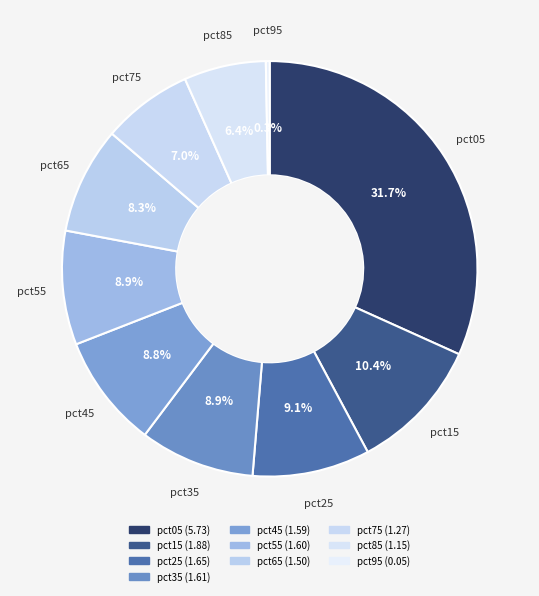

What is the smallest slice in the pie chart?

pct95